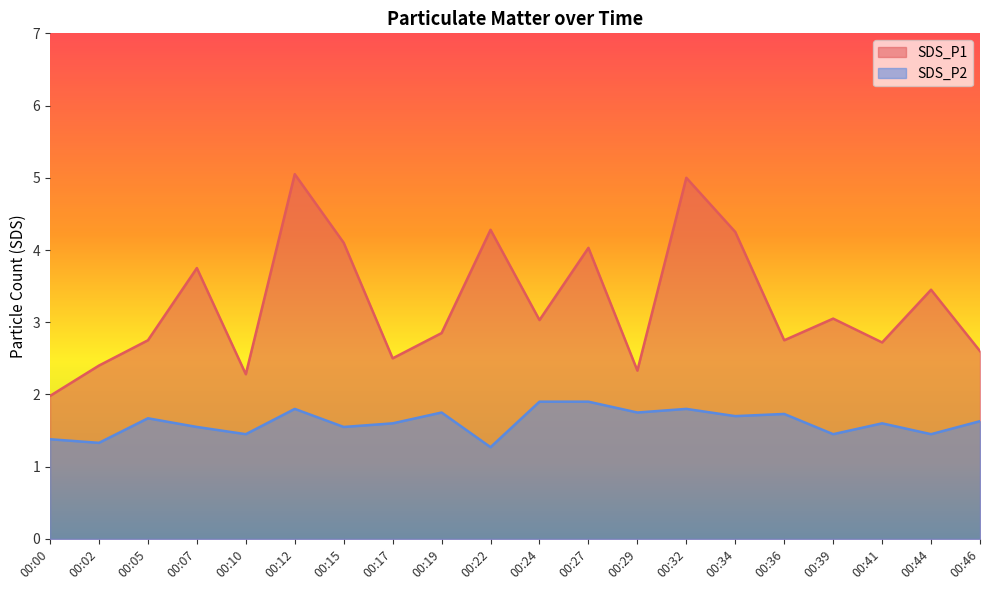

True or false: SDS_P2 has a value of 0.7 at 00:39.

False